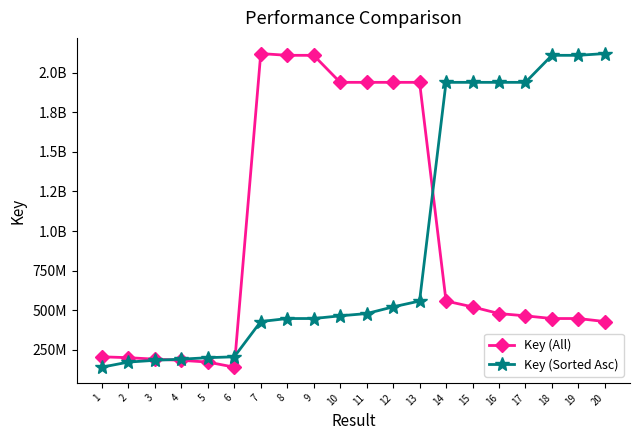

What are all the series names shown in the legend?

Key (All), Key (Sorted Asc)